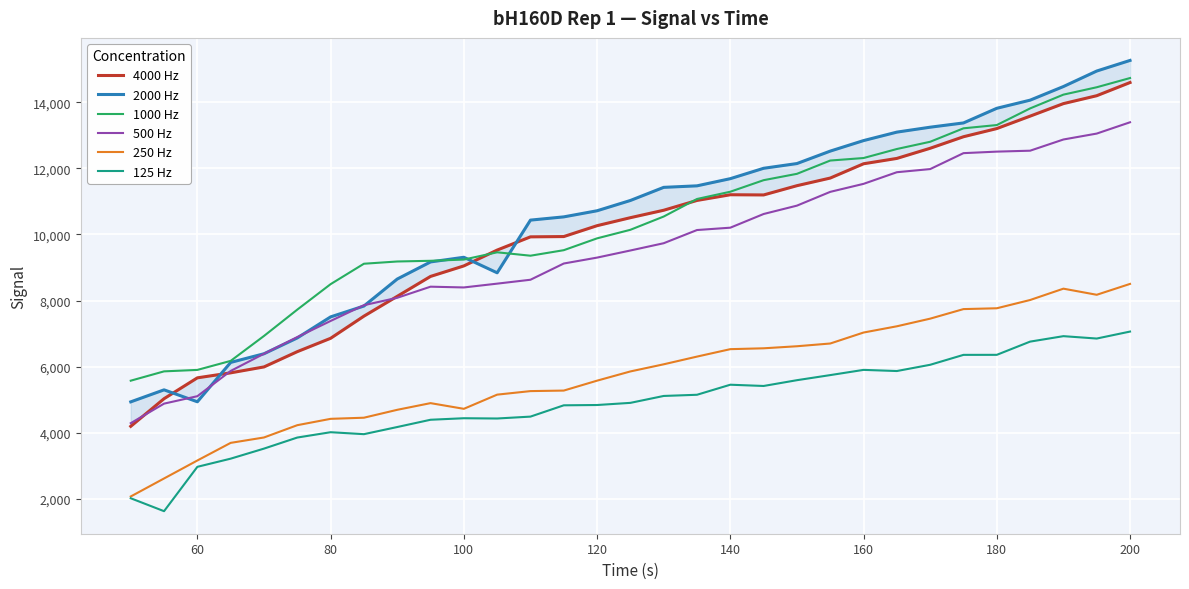

What is the sum of all 500 Hz values?

293701.8